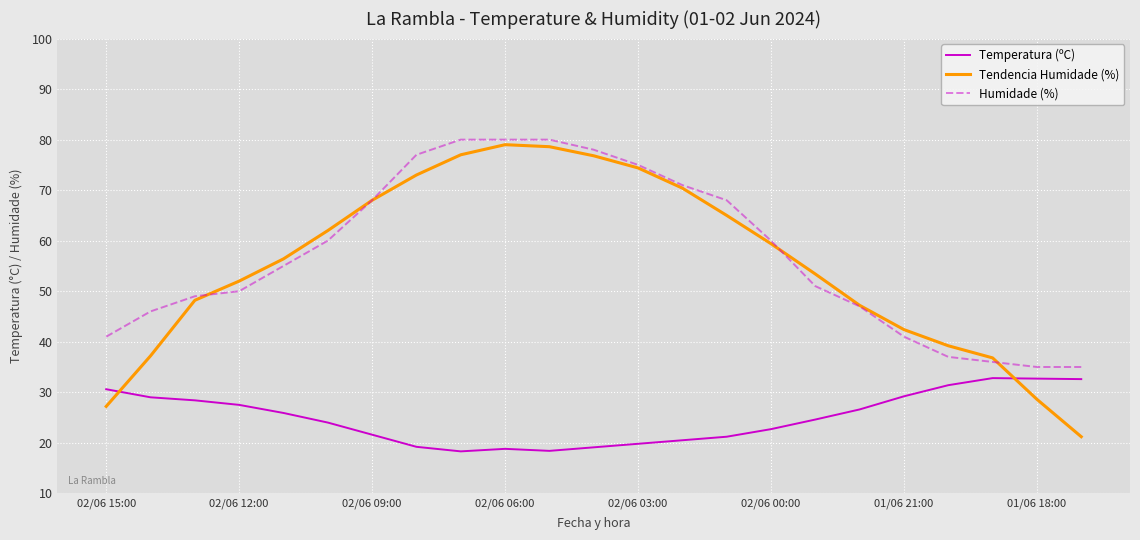

What is the minimum value for Humidade (%)?

35.0